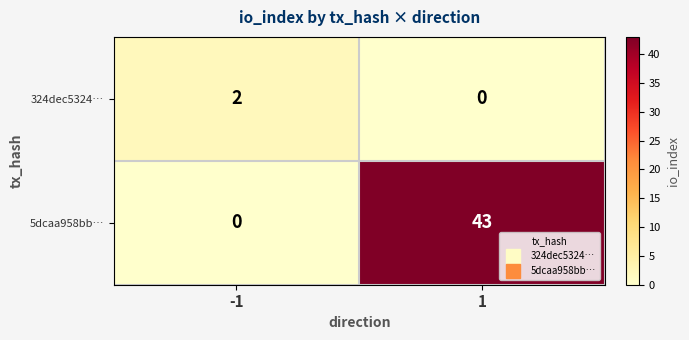

What is the sum of all 5dcaa958bb… values?

43